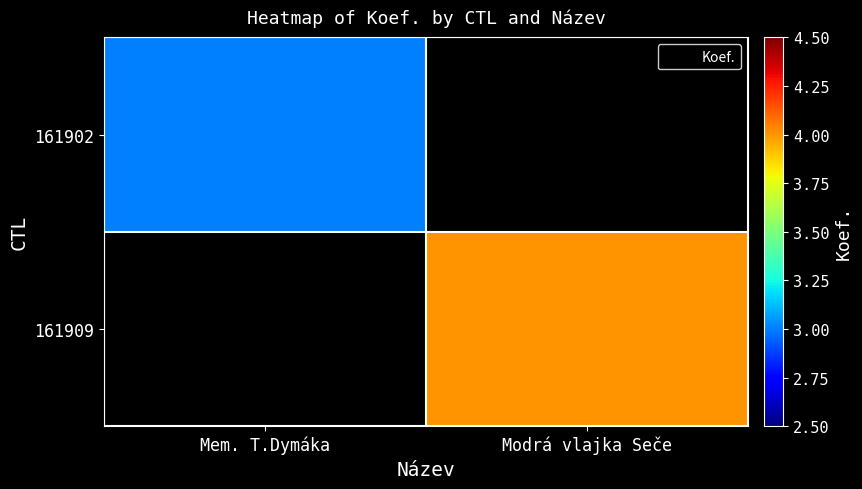

Is it true that 161902 equals 0.9 at Mem. T.Dymáka?

False